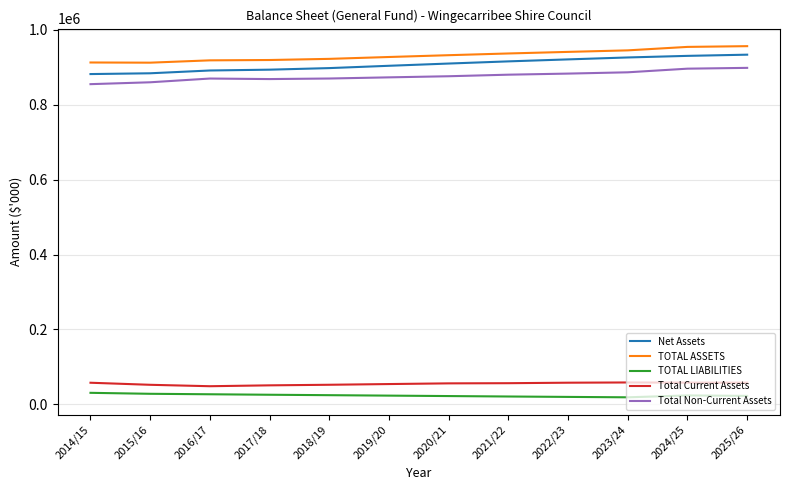

Is it true that Total Current Assets equals 57942 at 2022/23?

True